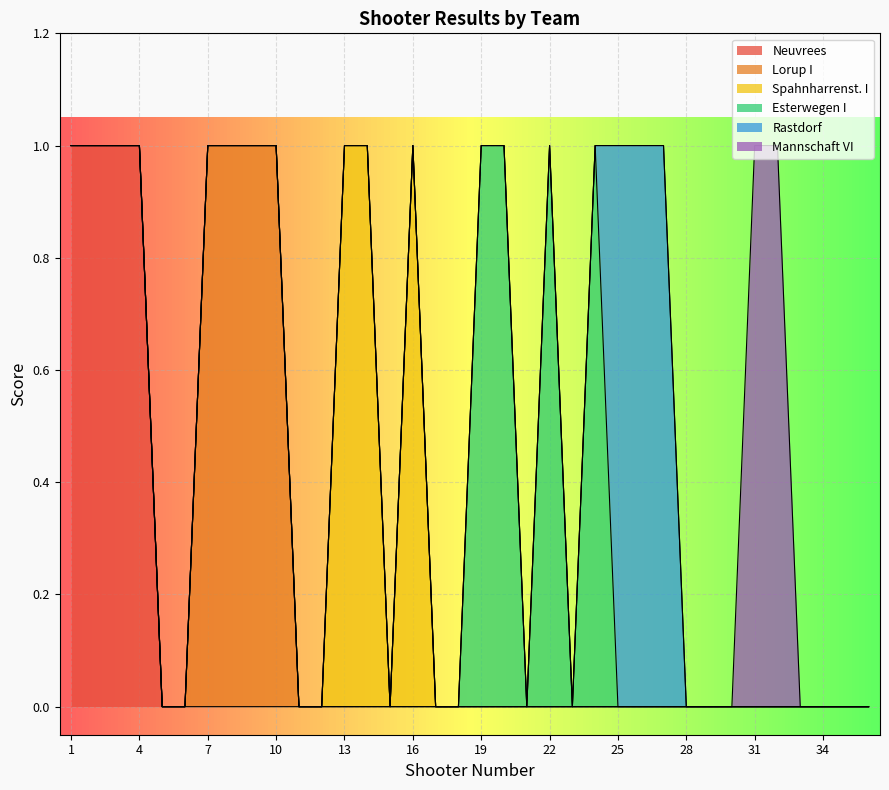

What is the difference between the second highest and minimum values in the Lorup I series?

1